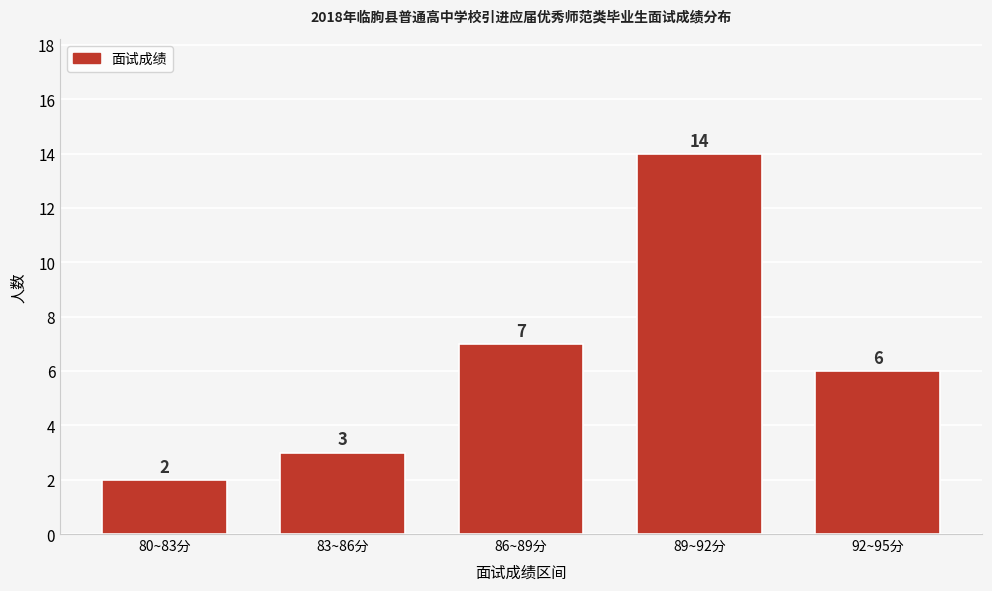

Reading left to right, what are all the values shown in this chart?

80~83分=2	83~86分=3	86~89分=7	89~92分=14	92~95分=6